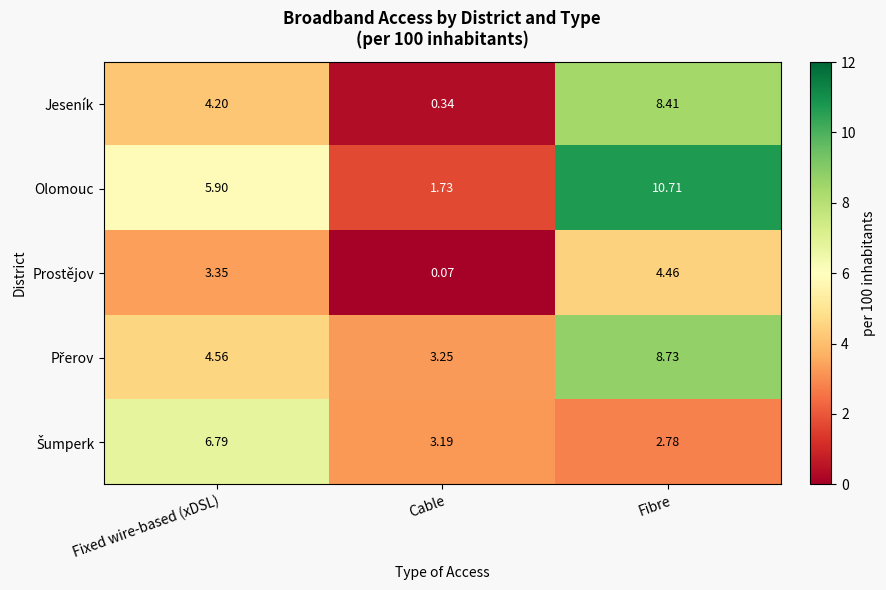

At which label does Jeseník reach its peak?

Fibre